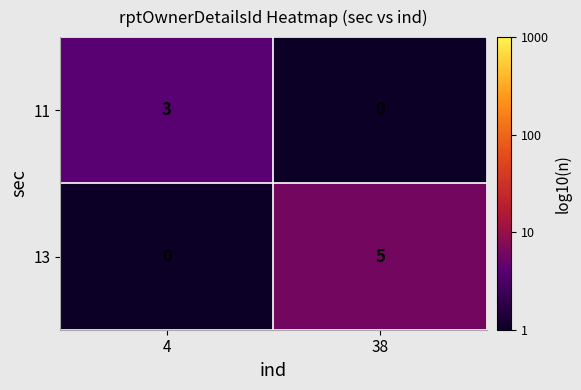

Count the number of categories in the chart.

2